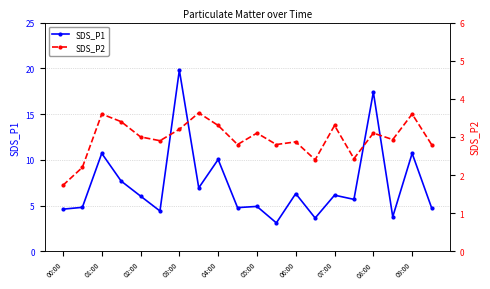

At which label does SDS_P1 reach its peak?

03:00